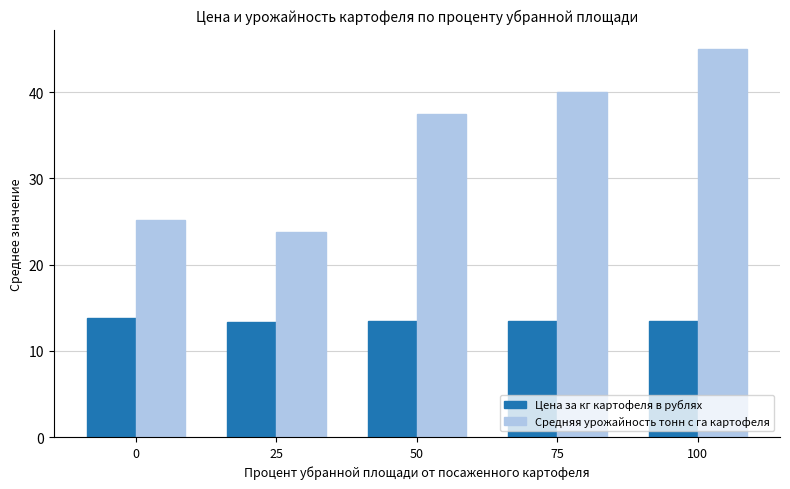

At which category is the sum across all series the highest?

100